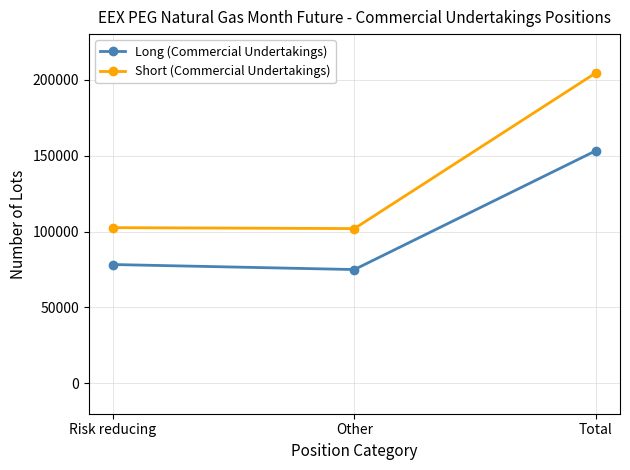

True or false: Short (Commercial Undertakings) has a value of 204471 at Total.

True